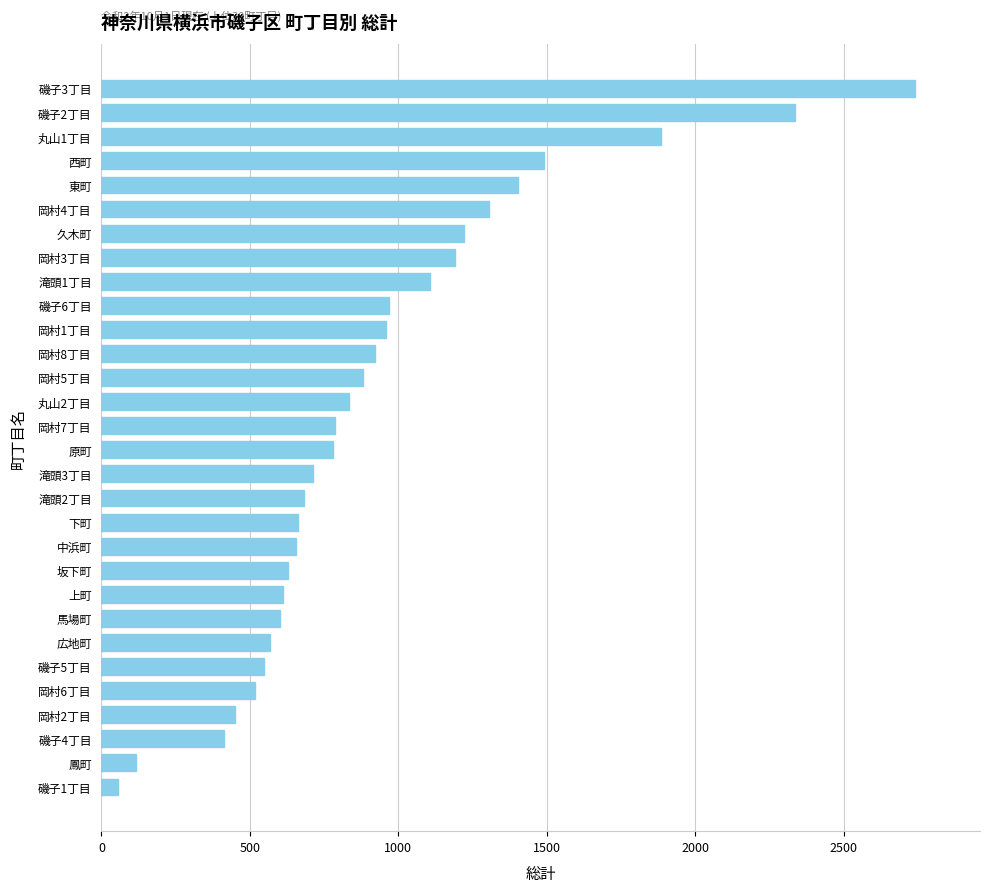

Is it true that the value at 岡村5丁目 is 1173?

False